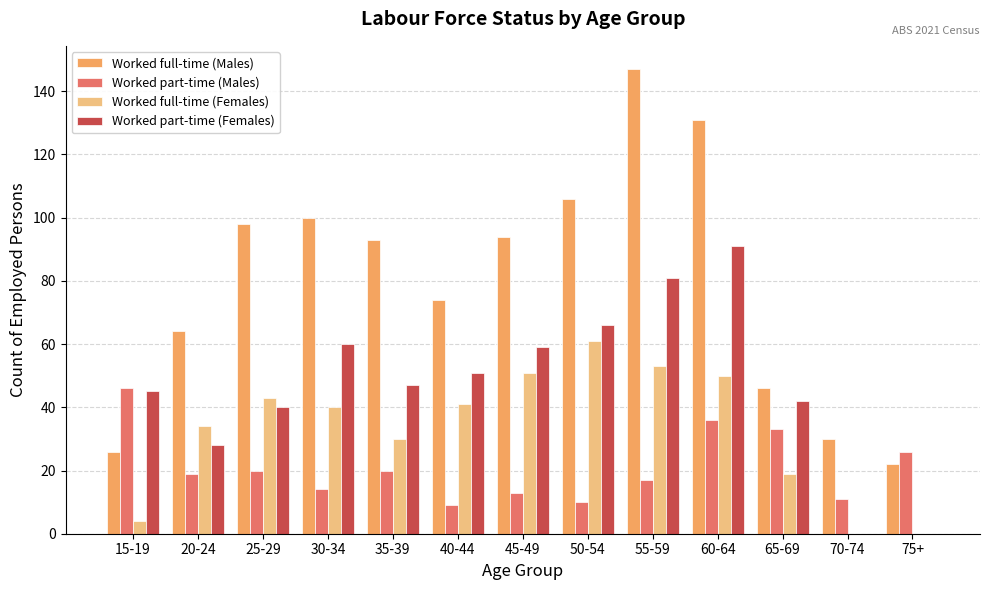

At which label does Worked part-time (Females) first exceed 47?

30-34